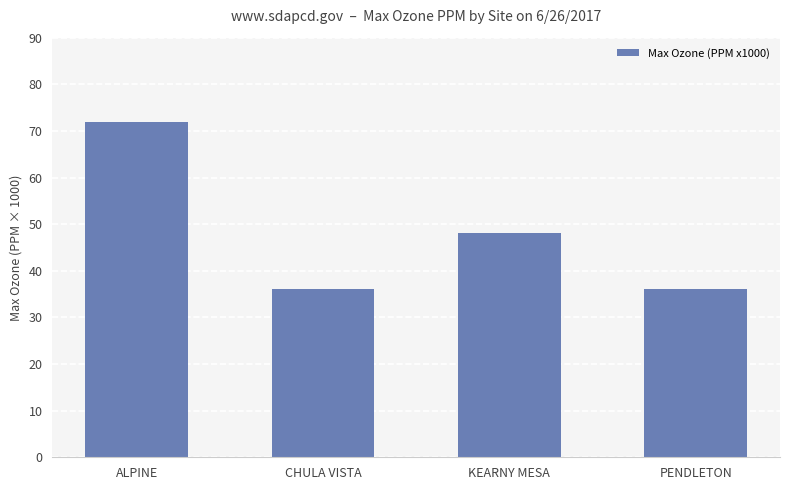

How many bars are there in total?

4